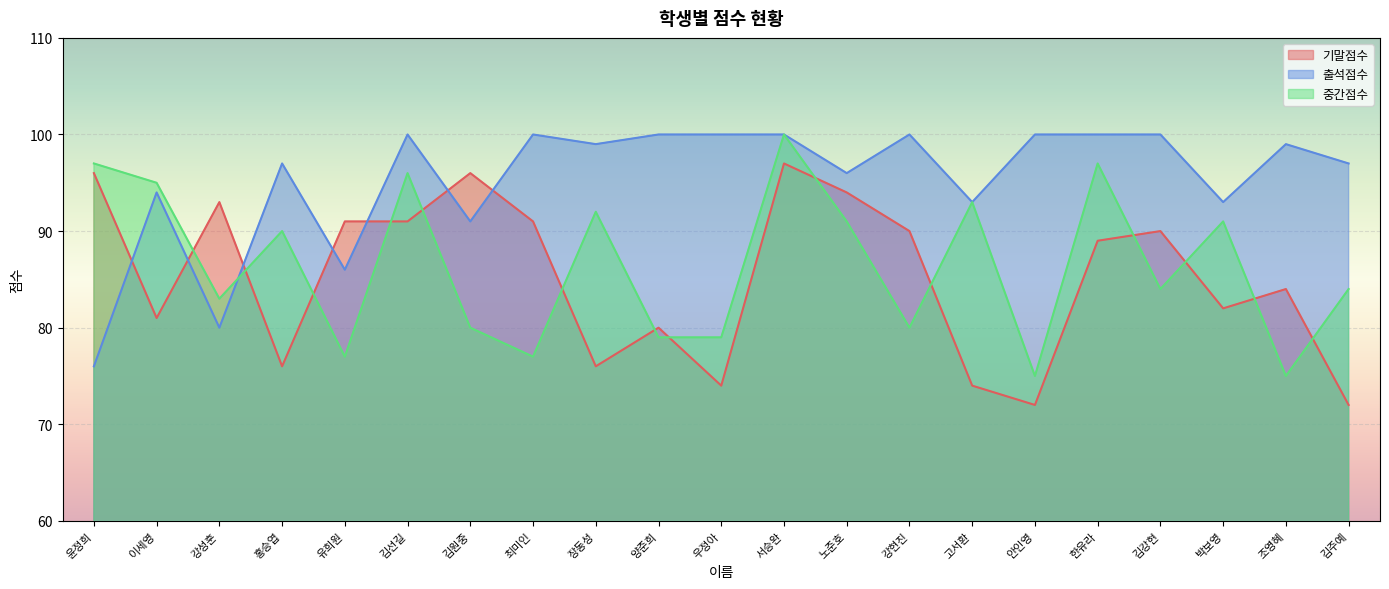

What is the label of the 7th point from the left?

김원중